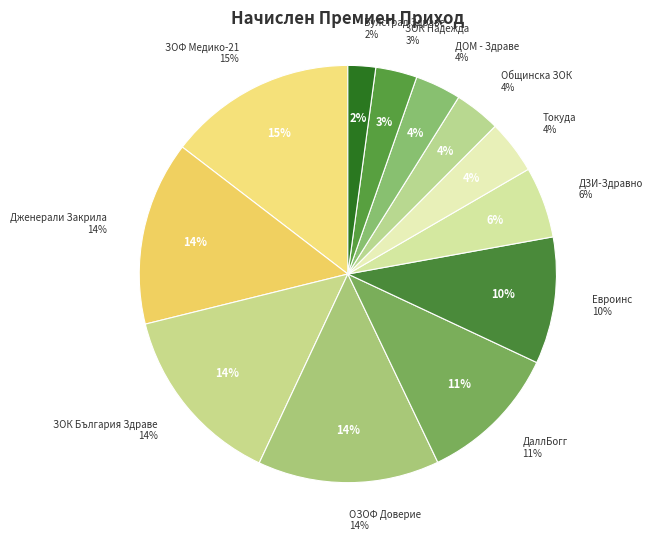

Rank the categories by value from highest to lowest.

ЗОФ Медико-21, Дженерали Закрила, ЗОК България Здраве, ОЗОФ Доверие, ДаллБогг, Евроинс, ДЗИ-Здравно, Токуда, Общинска ЗОК, ДОМ - Здраве, ЗОК Надежда, Булстрад Здраве